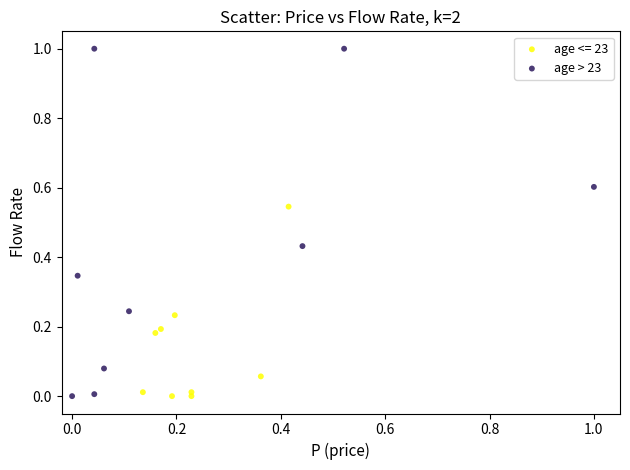

Which series reaches the maximum Y coordinate?

age > 23